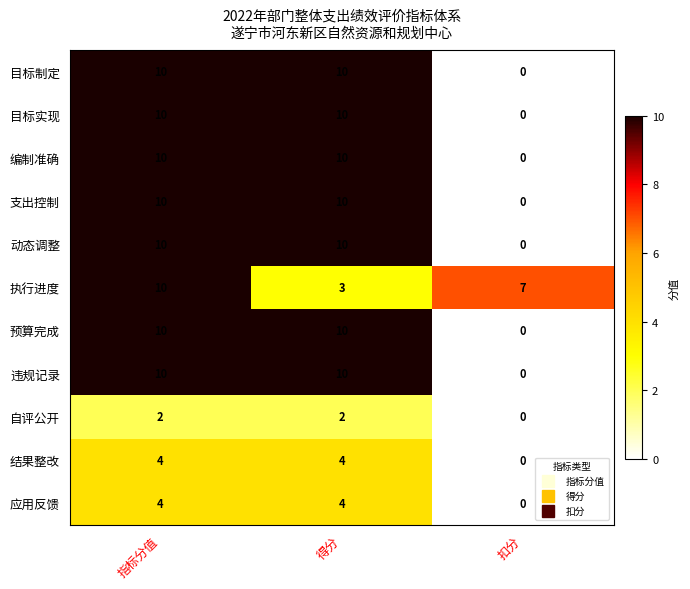

At which label does 执行进度 reach its minimum?

得分